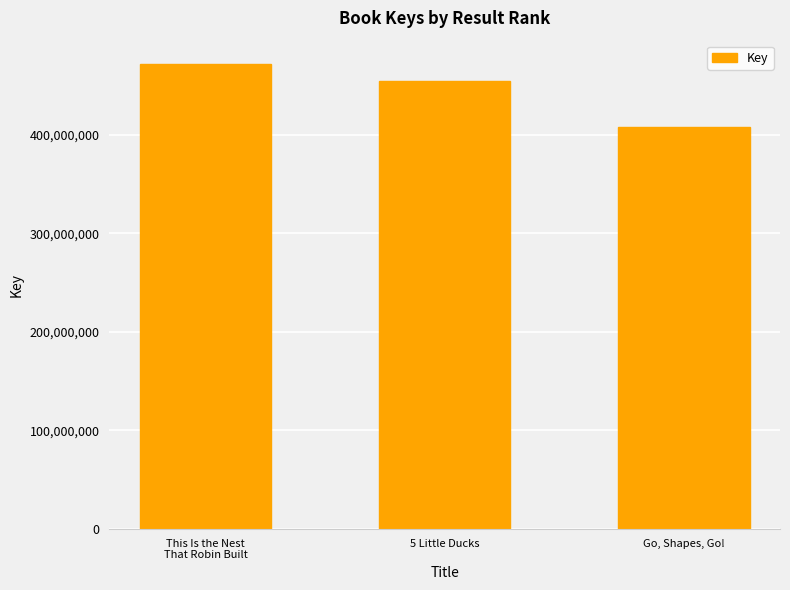

The chart shows a value of 288281333 at This Is the Nest
That Robin Built. True or false?

False